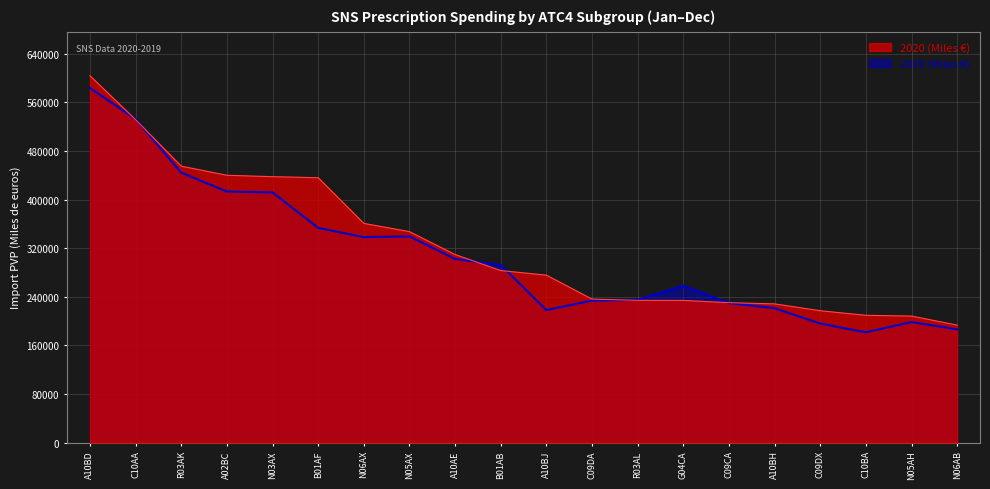

Which label corresponds to the largest value in the chart?

A10BD